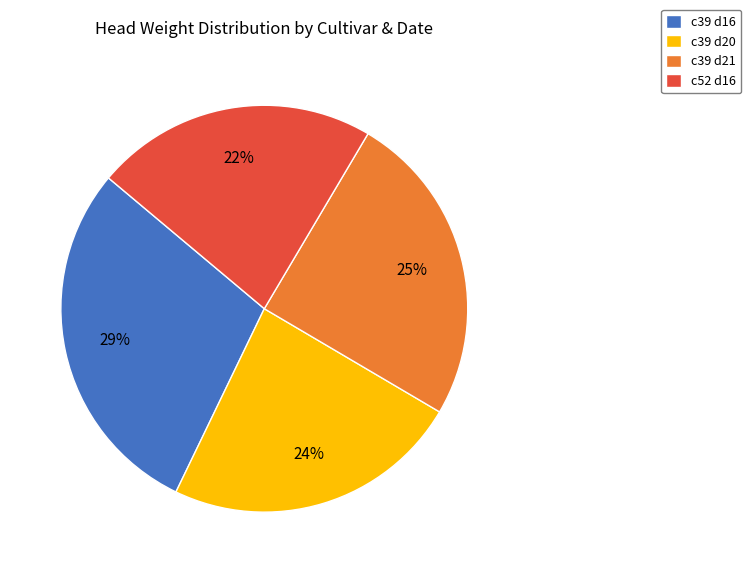

To the nearest percent, what is the average slice percentage?

25%